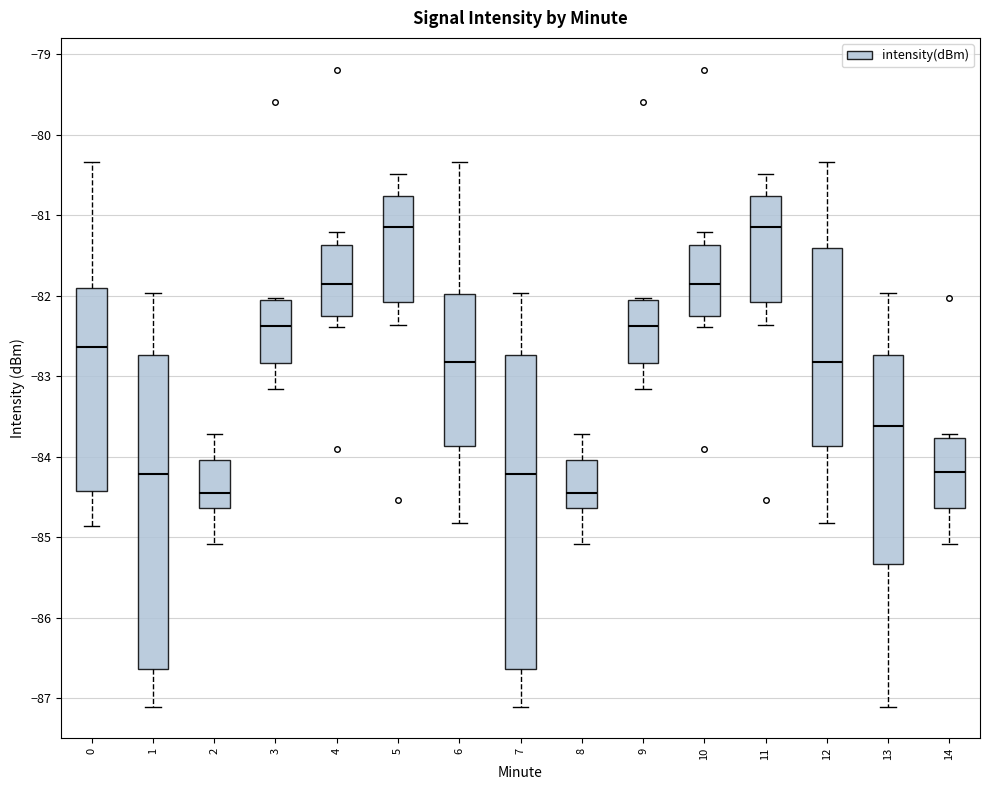

Reading left to right, read every box against the y-axis: the position of its median line, the range the box covers, and the ends of its whiskers. The values are not printed on the chart, so give them approximately, as read against the axis.

0: median -82.6, box -84.4 to -81.9, whiskers -84.9 to -80.3
1: median -84.2, box -86.6 to -82.7, whiskers -87.1 to -82.0
2: median -84.4, box -84.6 to -84.0, whiskers -85.1 to -83.7
3: median -82.4, box -82.8 to -82.1, whiskers -83.2 to -82.0
4: median -81.9, box -82.2 to -81.4, whiskers -82.4 to -81.2
5: median -81.1, box -82.1 to -80.8, whiskers -82.4 to -80.5
6: median -82.8, box -83.9 to -82.0, whiskers -84.8 to -80.3
7: median -84.2, box -86.6 to -82.7, whiskers -87.1 to -82.0
8: median -84.4, box -84.6 to -84.0, whiskers -85.1 to -83.7
9: median -82.4, box -82.8 to -82.1, whiskers -83.2 to -82.0
10: median -81.9, box -82.2 to -81.4, whiskers -82.4 to -81.2
11: median -81.1, box -82.1 to -80.8, whiskers -82.4 to -80.5
12: median -82.8, box -83.9 to -81.4, whiskers -84.8 to -80.3
13: median -83.6, box -85.3 to -82.7, whiskers -87.1 to -82.0
14: median -84.2, box -84.6 to -83.8, whiskers -85.1 to -83.7